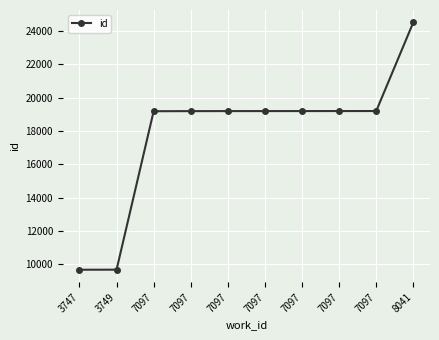

The chart shows a value of 9674 at 3749. True or false?

True